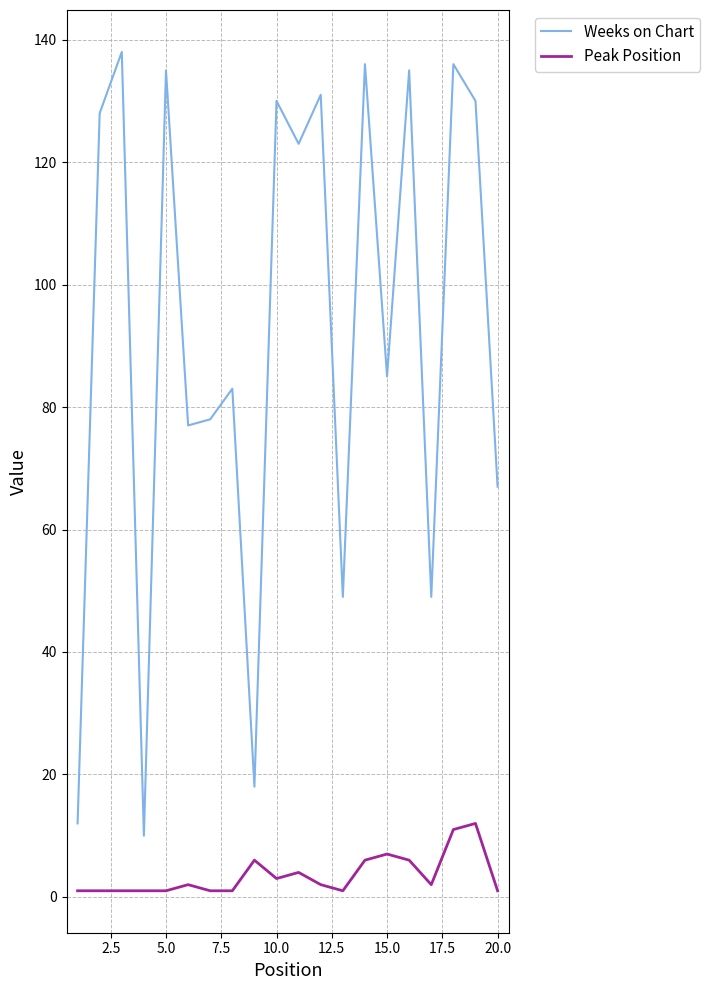

Which series has the largest total across all categories?

Weeks on Chart